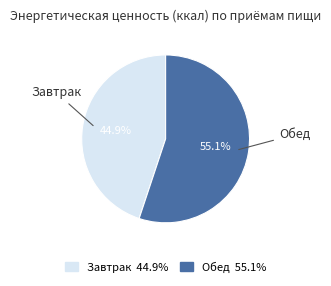

Does Обед account for over 50% of the chart?

Yes